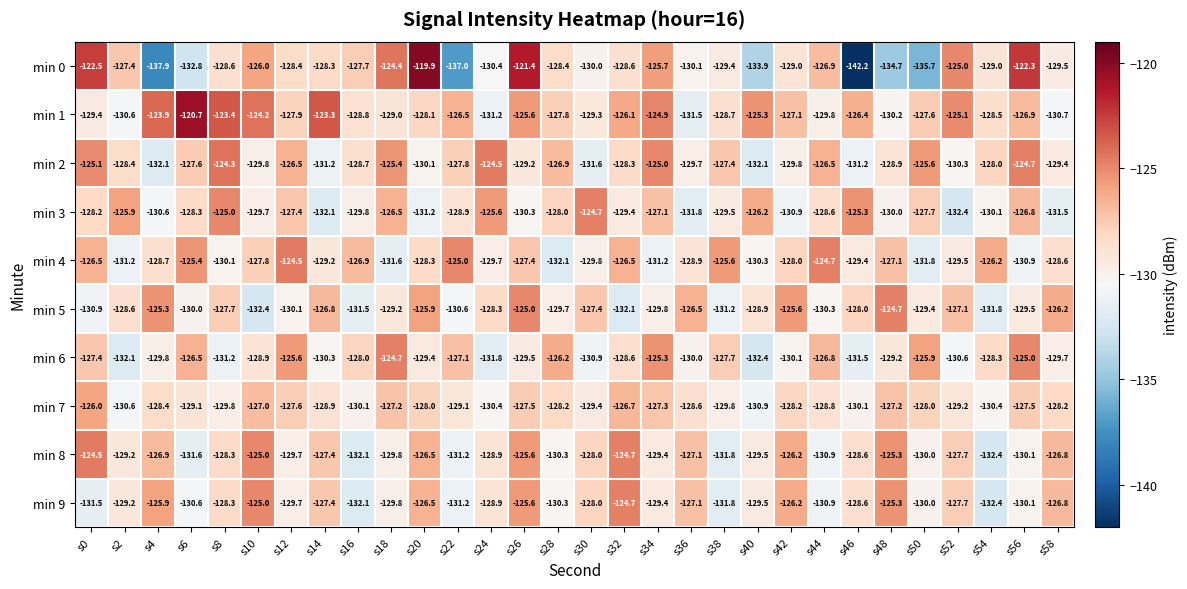

What is the maximum value for min 6?

-124.7